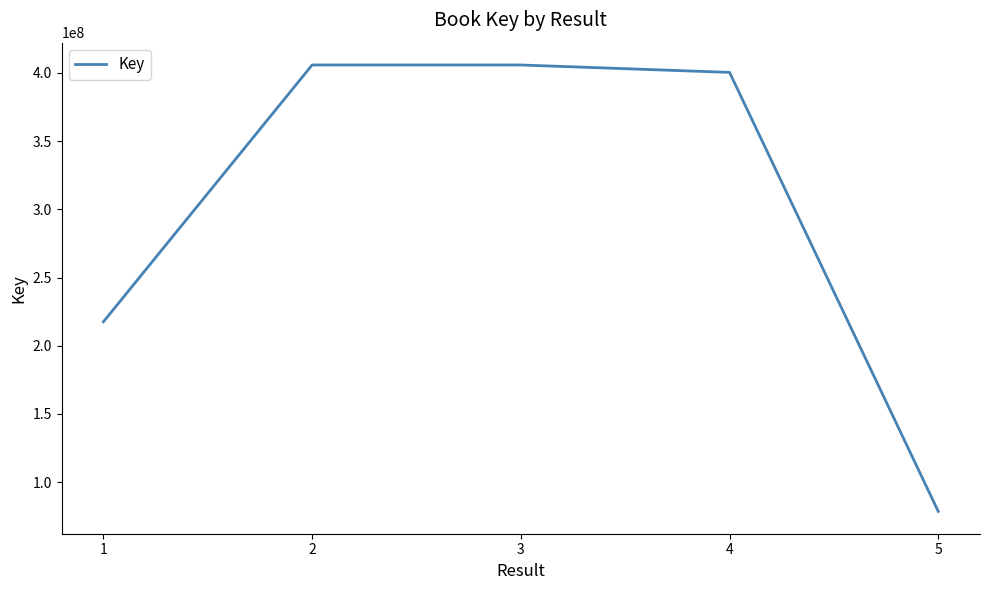

True or false: the data has more than 1 interior local peaks.

False